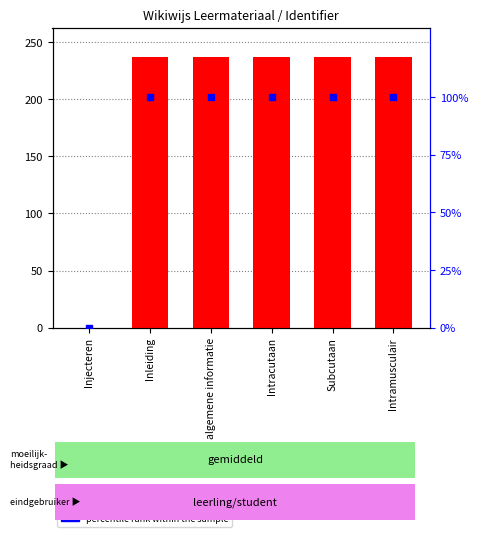

Which series has the largest total across all categories?

Identifier